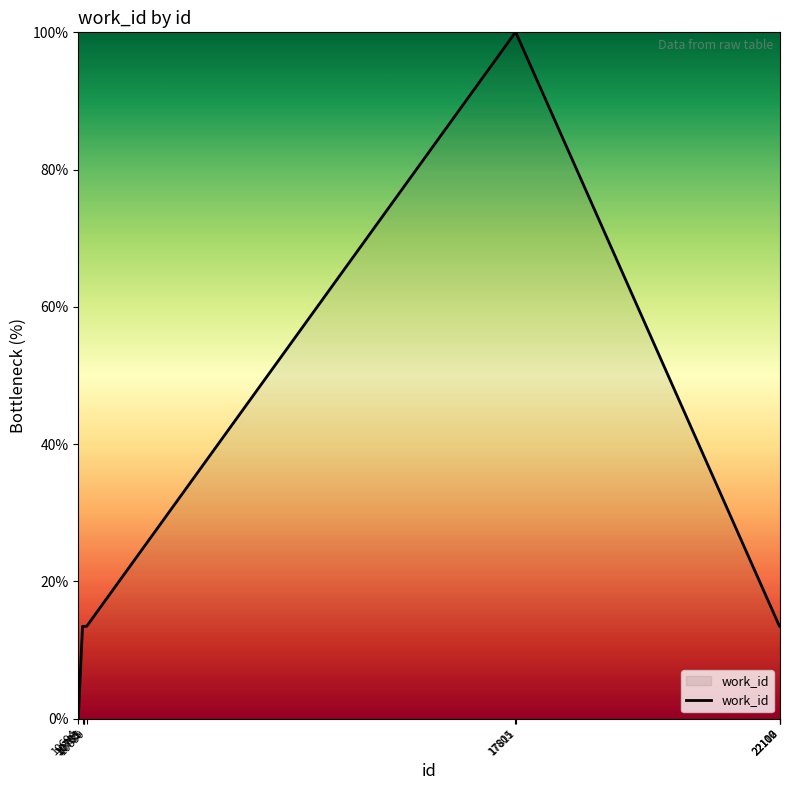

What is the maximum value shown in the chart?

100.0